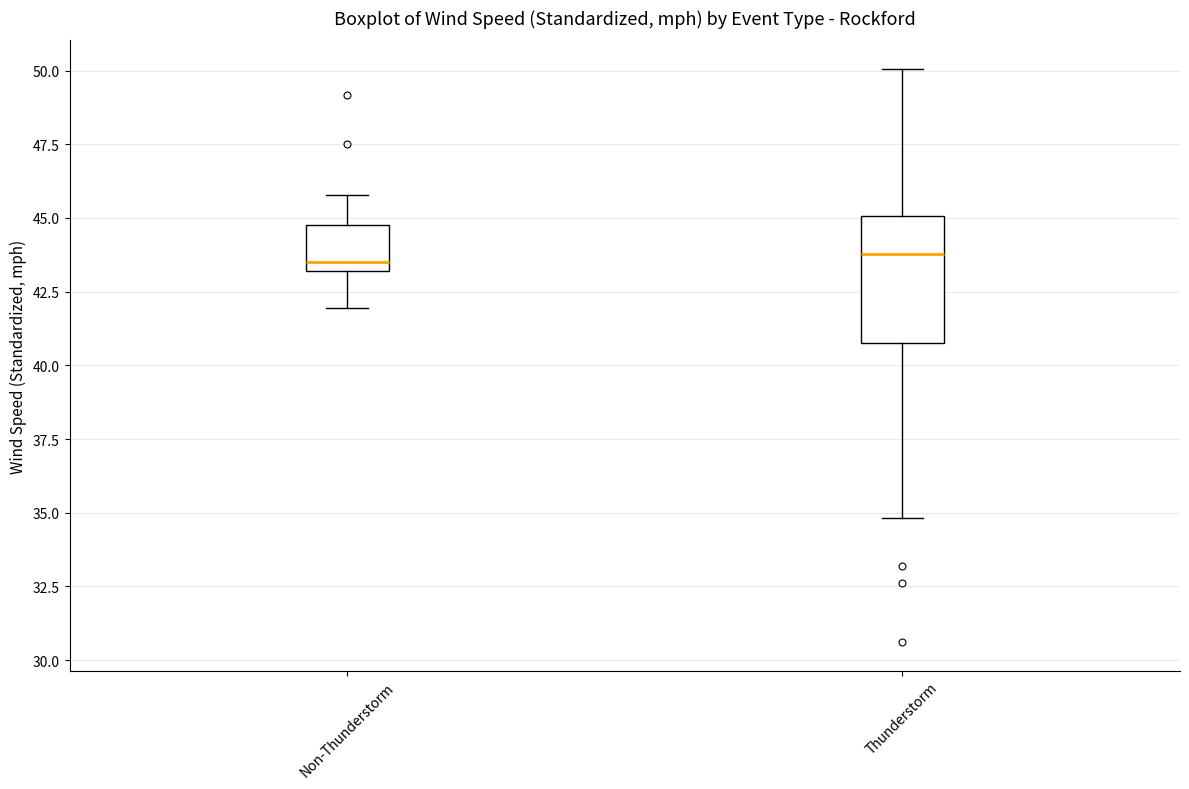

Reading left to right, transcribe this box plot: for each box, give where its median line is, the range the box spans, and where its two whiskers end, as read against the y-axis. The values are not printed on the chart, so give them approximately, as read against the axis.

Non-Thunderstorm: median 43.5, box 43.0 to 45.0, whiskers 42.0 to 46.0
Thunderstorm: median 44.0, box 41.0 to 45.0, whiskers 35.0 to 50.0